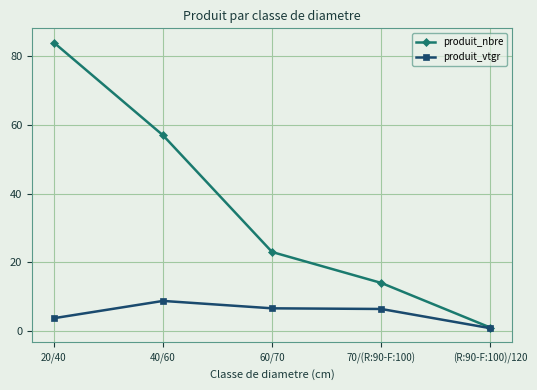

True or false: produit_nbre has more than 1 interior local peaks.

False